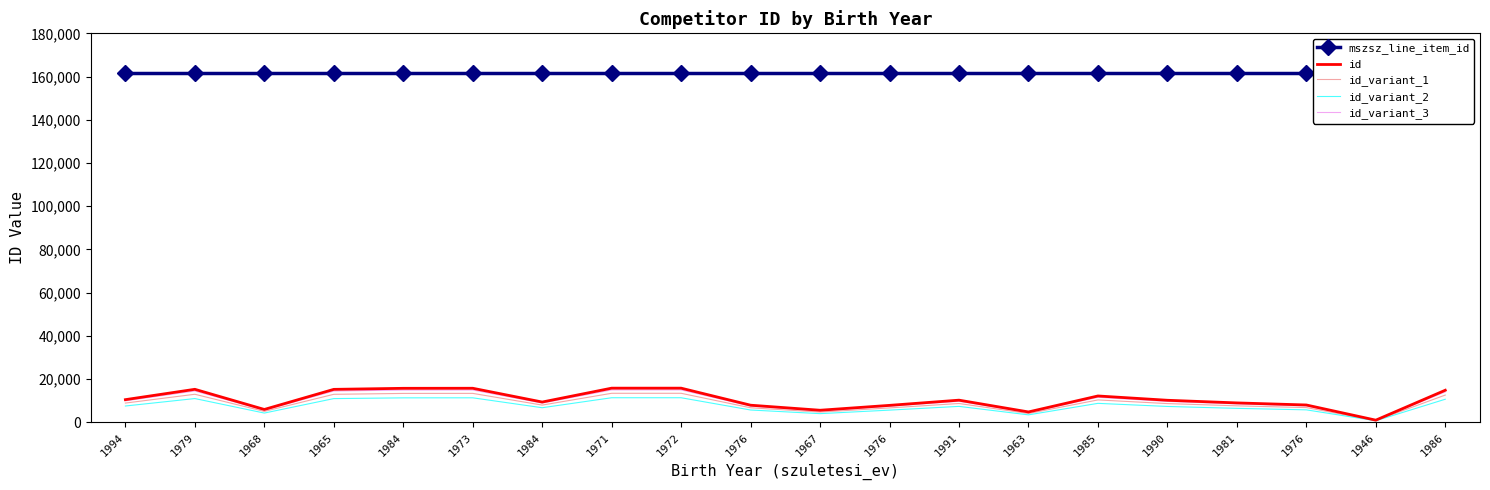

At which label does id_variant_3 reach its peak?

1971